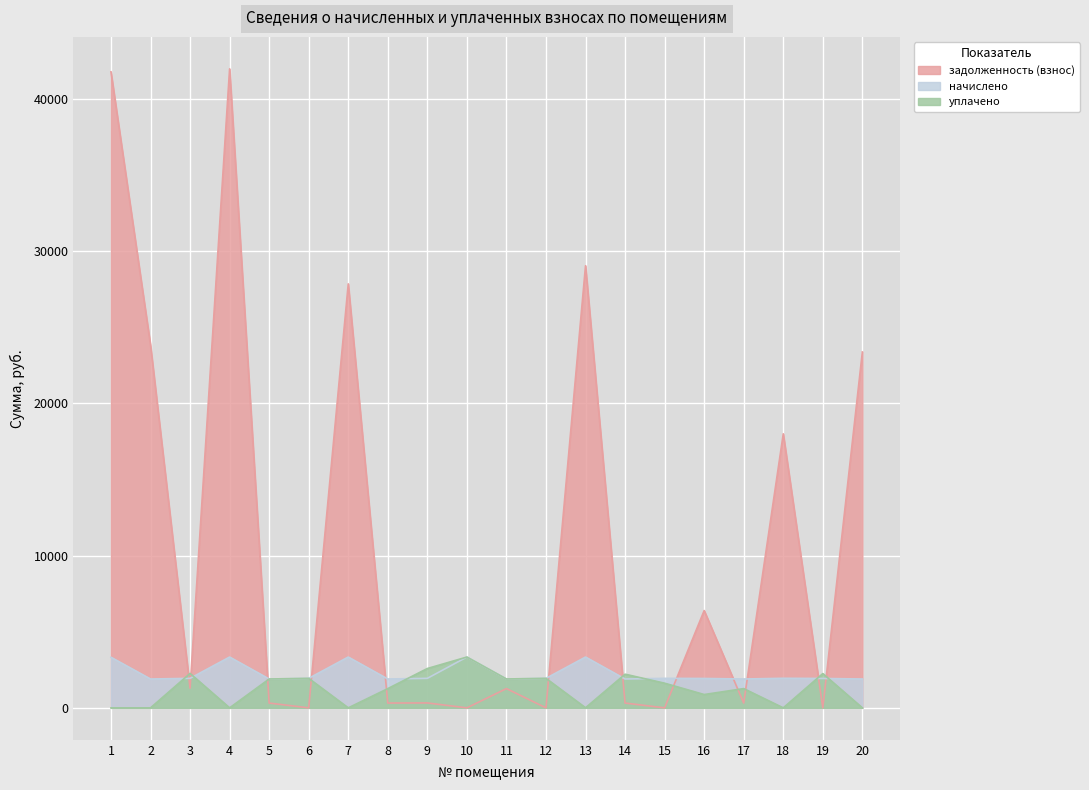

How many distinct data groups are displayed?

3